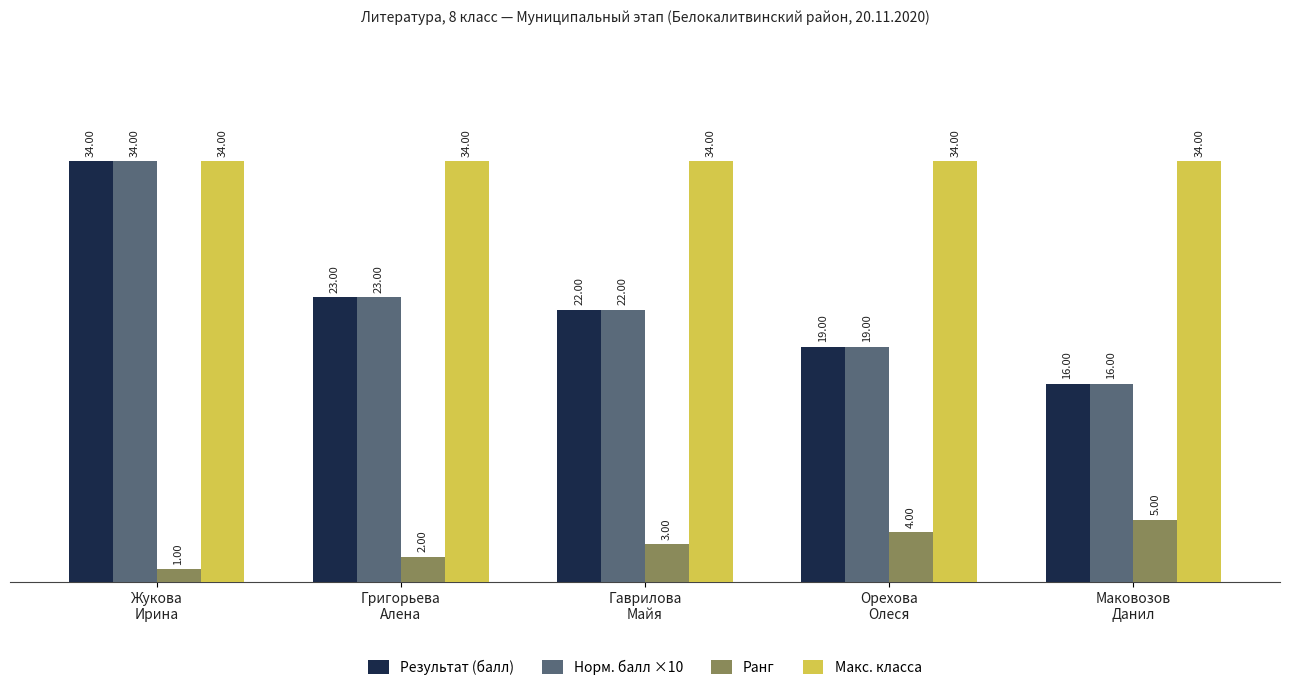

What is the value of the Ранг bar at the 4th from the left?

4